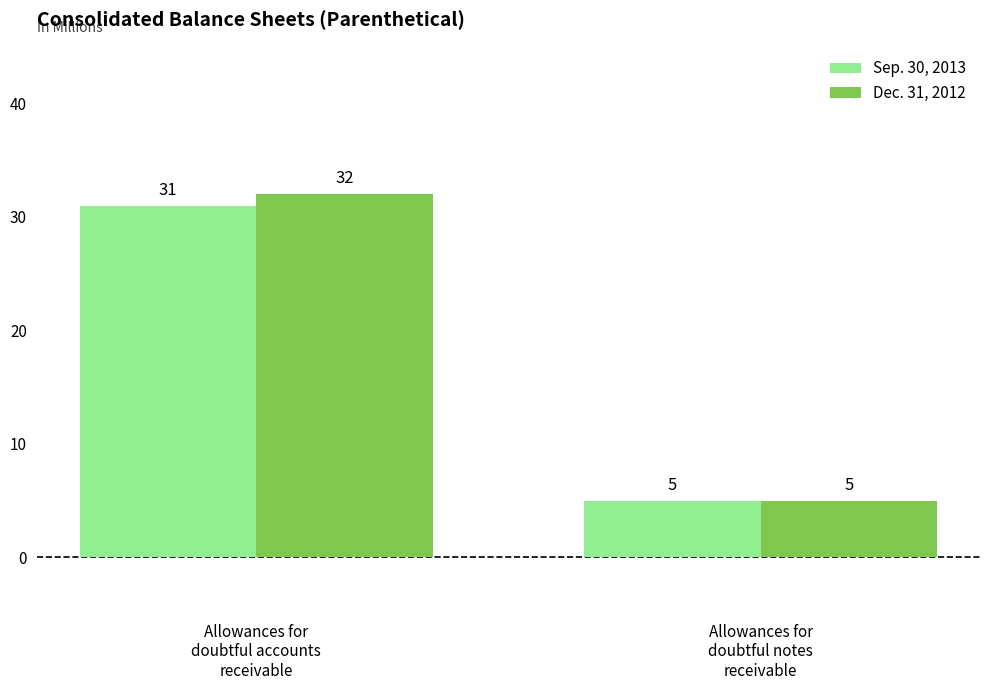

What is the sum of the Sep. 30, 2013 values at Allowances for
doubtful accounts
receivable and Allowances for
doubtful notes
receivable?

36